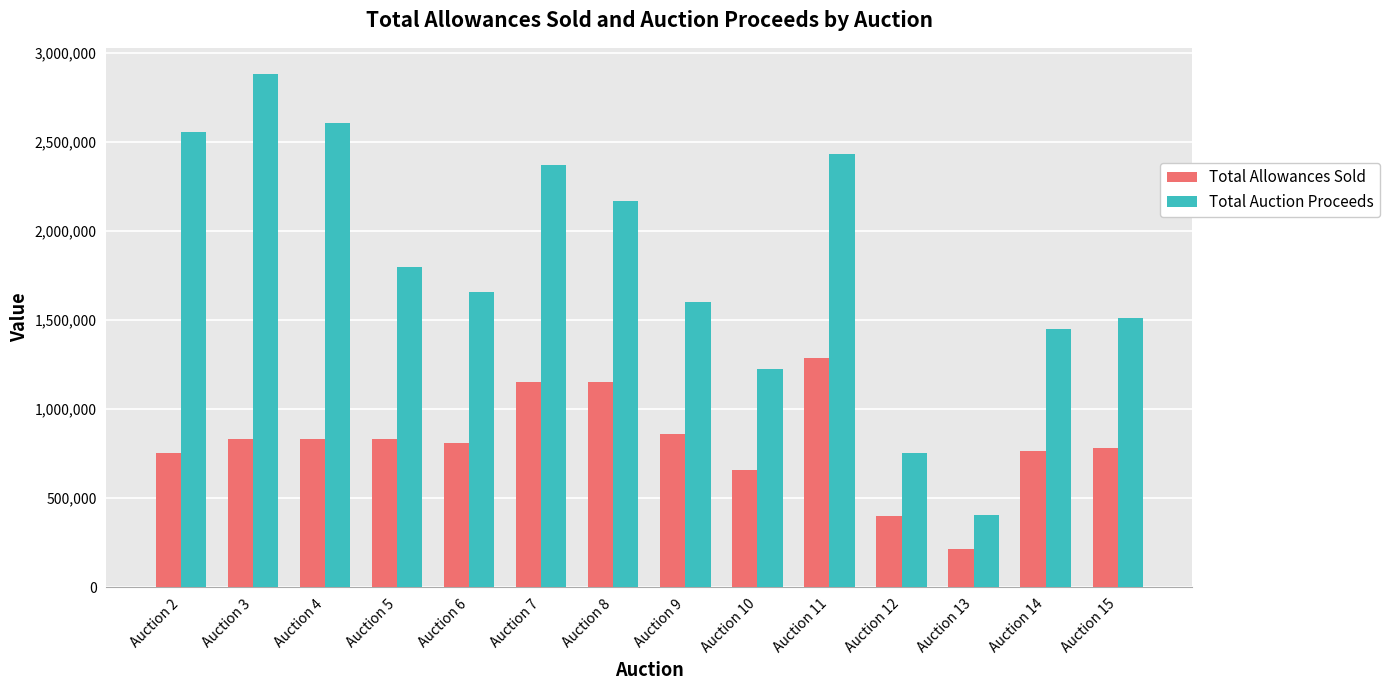

What is the average value of the Total Auction Proceeds series?

1815179.4